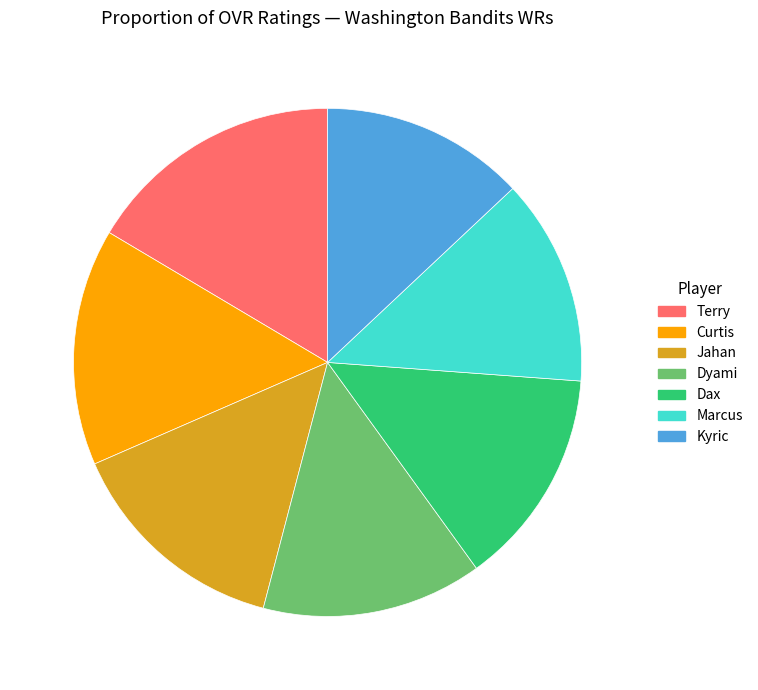

Do Dyami and Curtis together represent more than half of the pie?

No